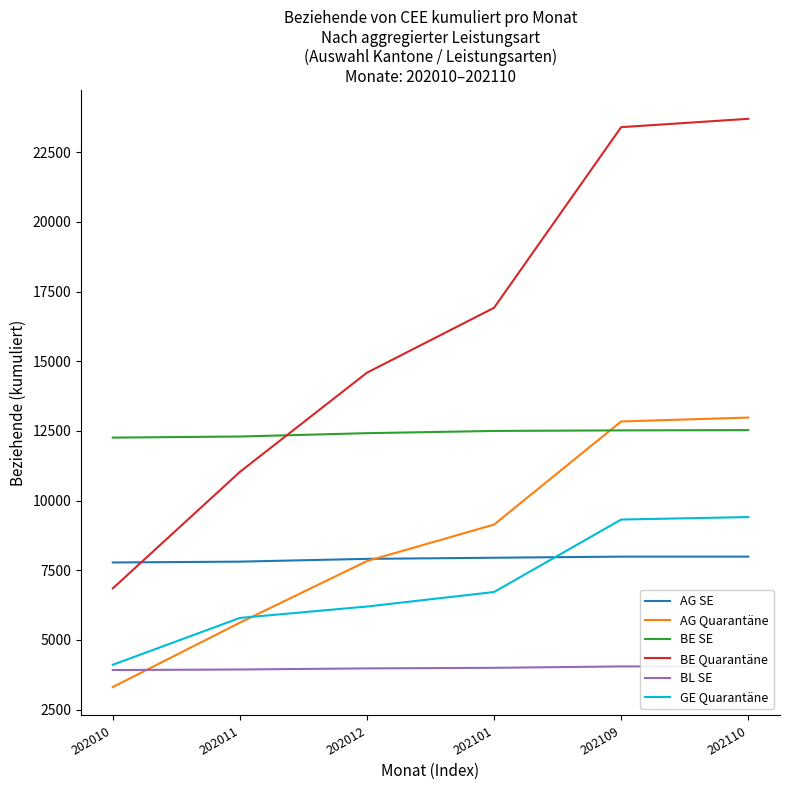

True or false: BE Quarantäne has more than 1 points higher than both neighbors.

False